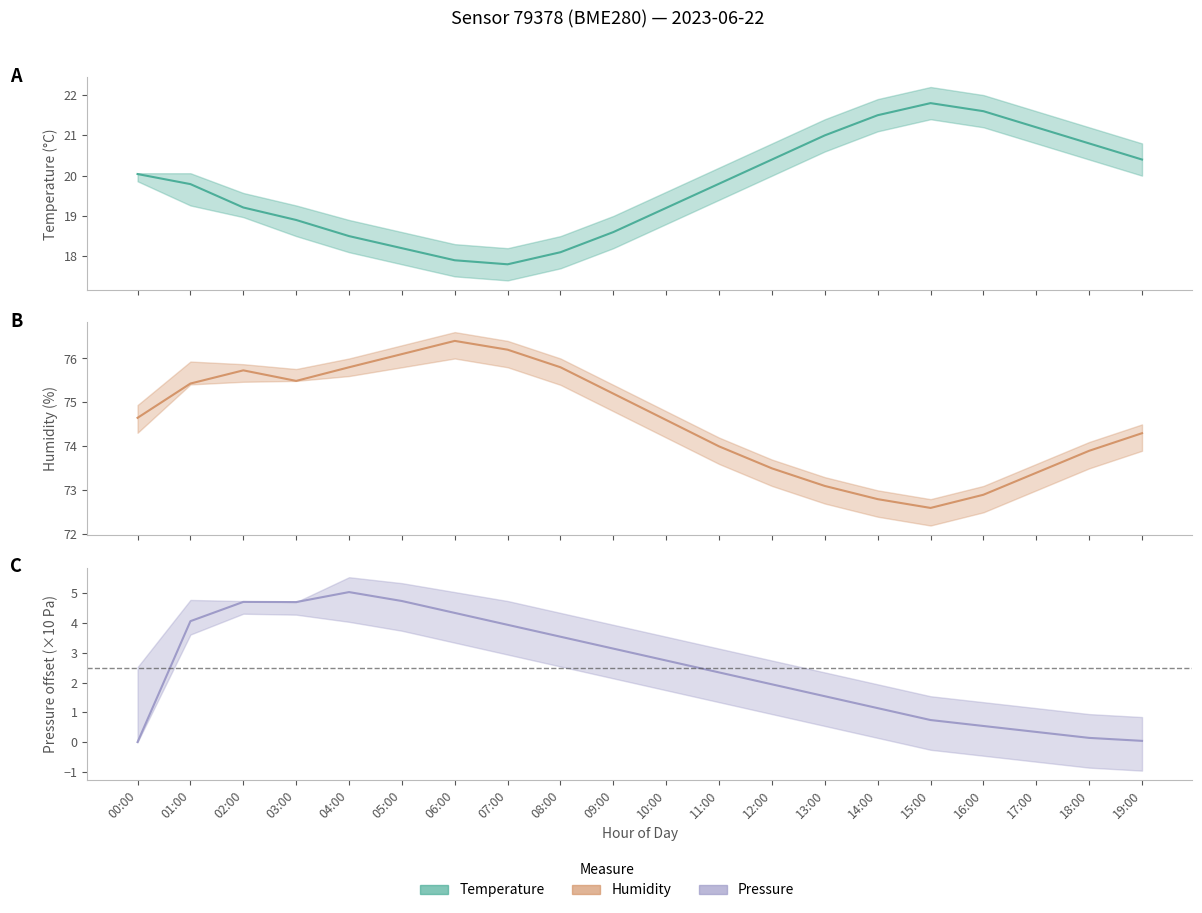

Is this an area chart (filled region under the line)?

No